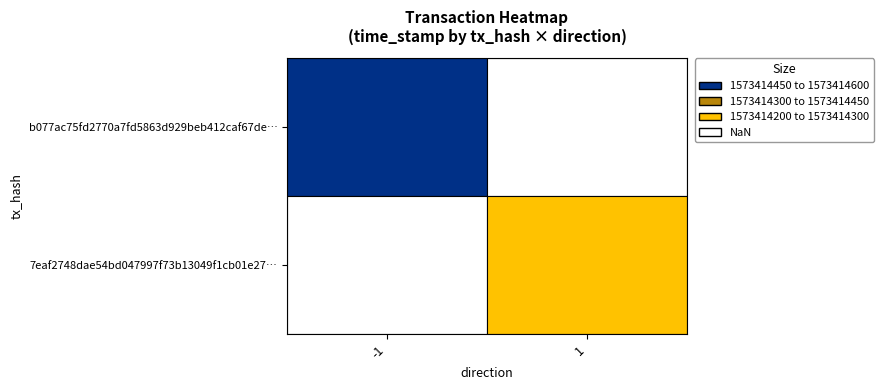

The value of b077ac75fd2770a7fd5863d929beb412caf67de at time_stamp is 2525328594. True or false?

False